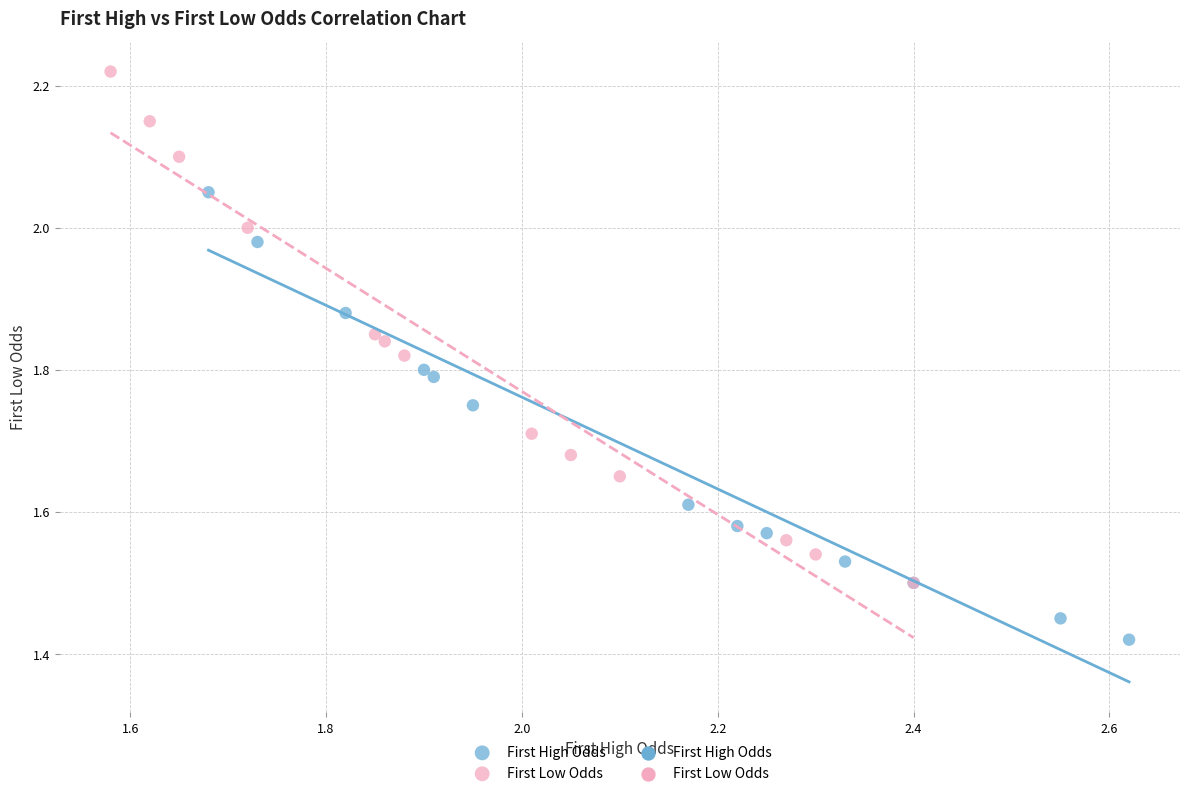

Which series has the widest spread of Y values?

First Low Odds